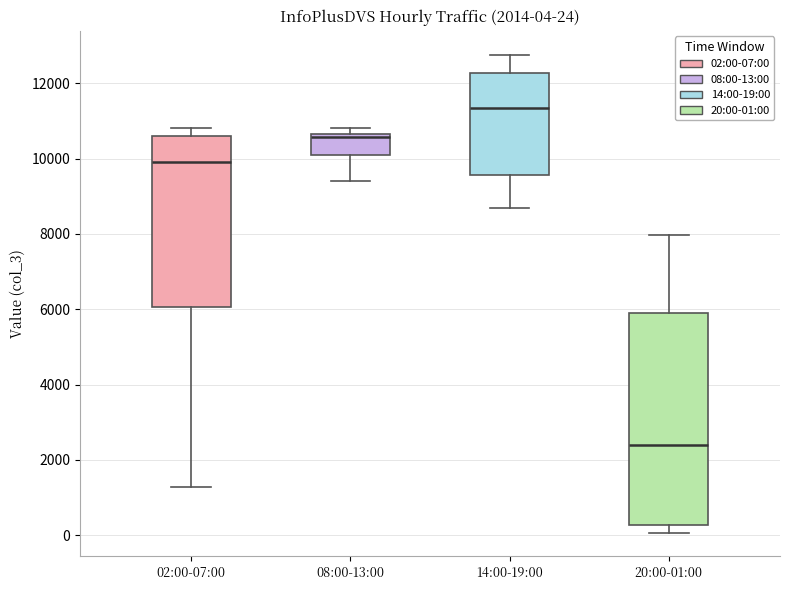

Which box's median line is the lowest?

20:00-01:00